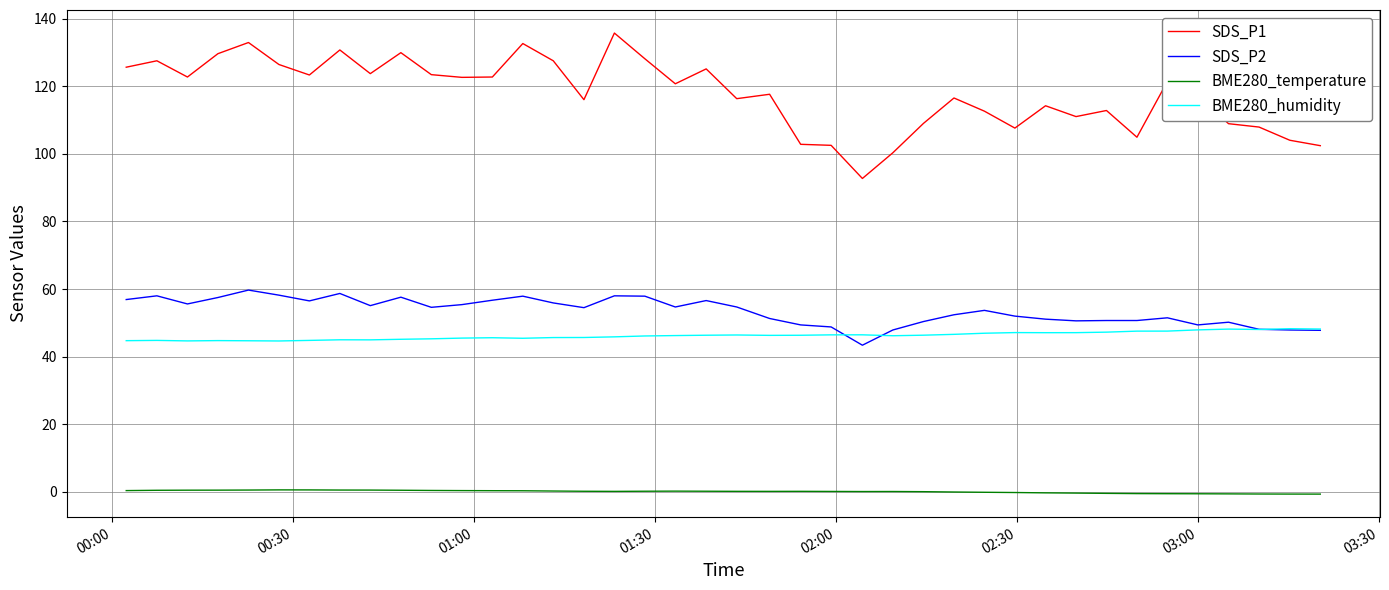

List the series in order of their peak value, highest first.

SDS_P1, SDS_P2, BME280_humidity, BME280_temperature